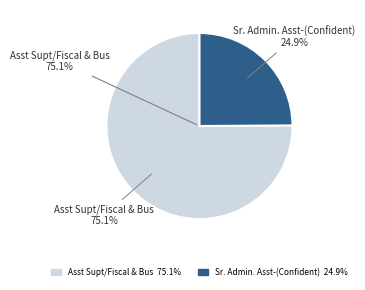

To the nearest percent, what percentage of the pie is Asst Supt/Fiscal & Bus?

75%